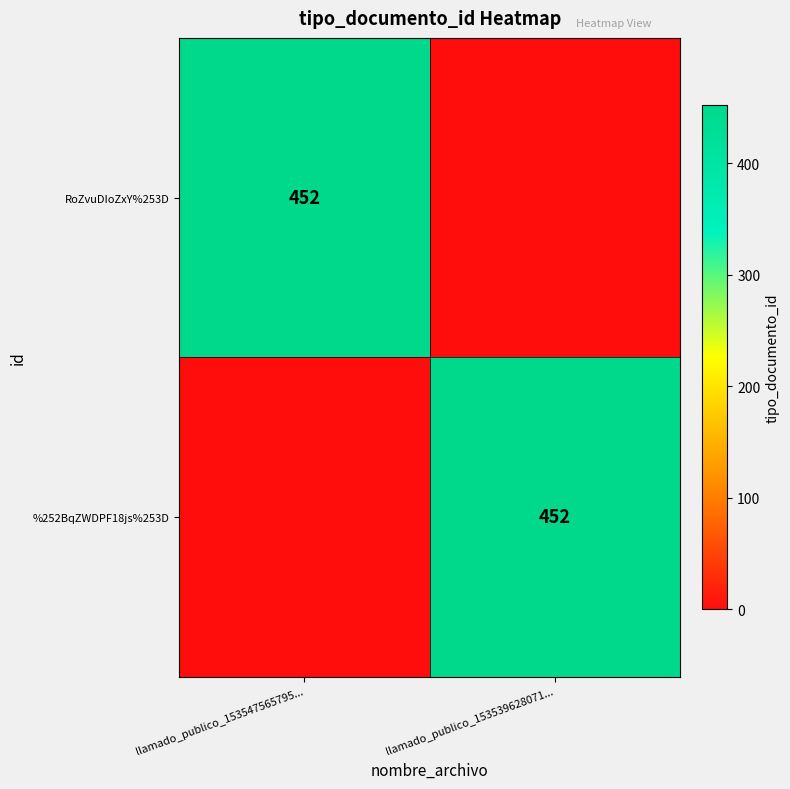

True or false: %252BqZWDPF18js%253D has a value of 452 at llamado_publico_153539628071....

True